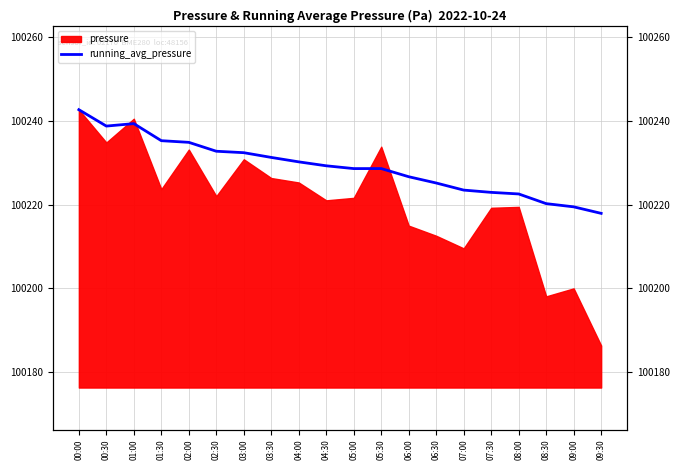

What is the sum of all values?

2004581.5